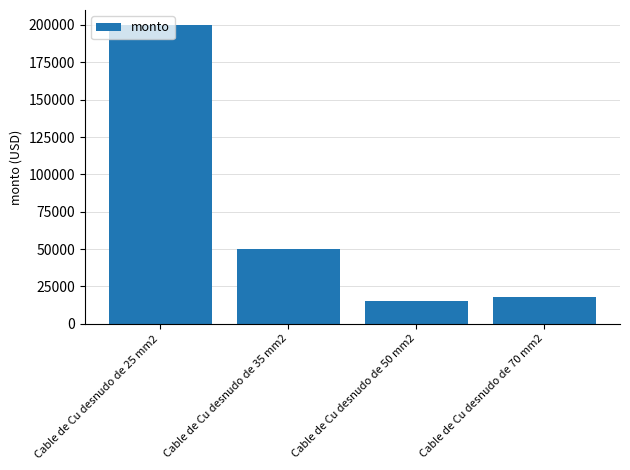

How many bars are there in total?

4